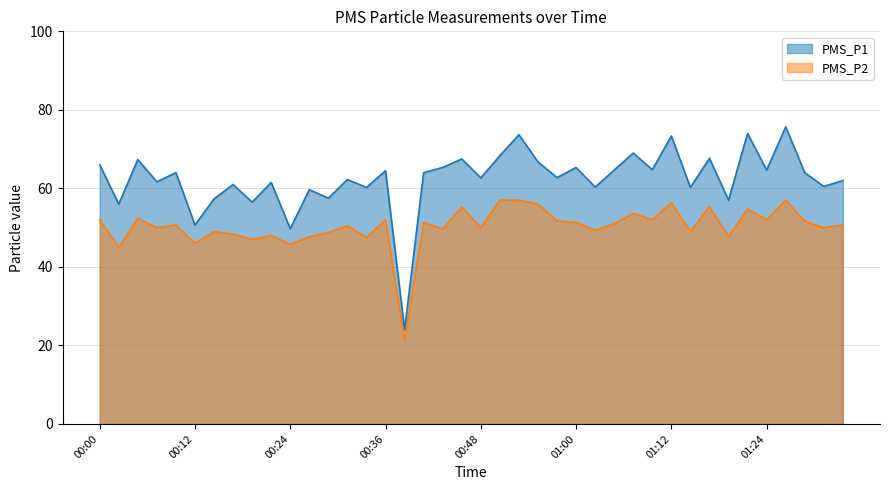

How many series are shown in this chart?

2